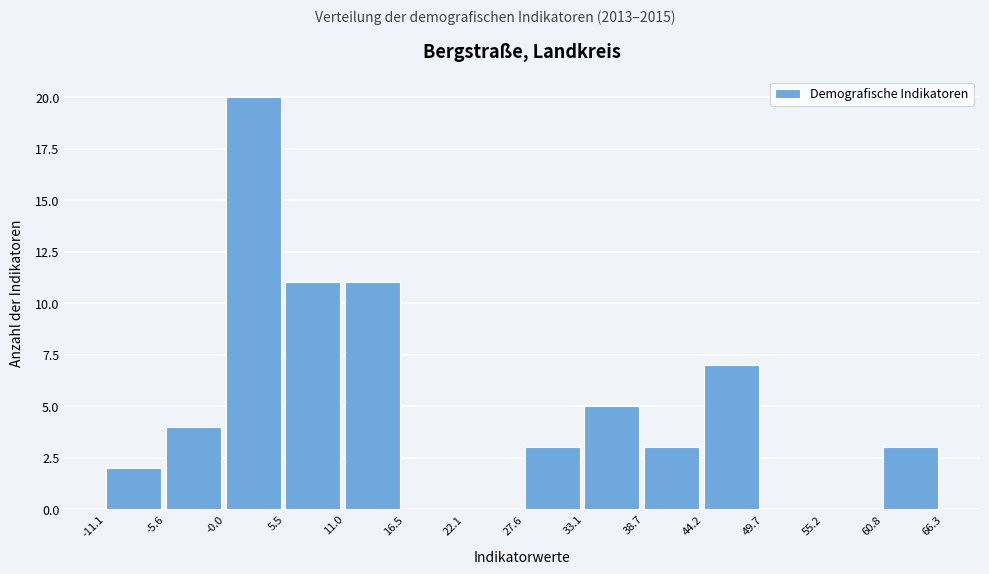

Which range on the x-axis has the tallest bar?

-0.0 to 5.5